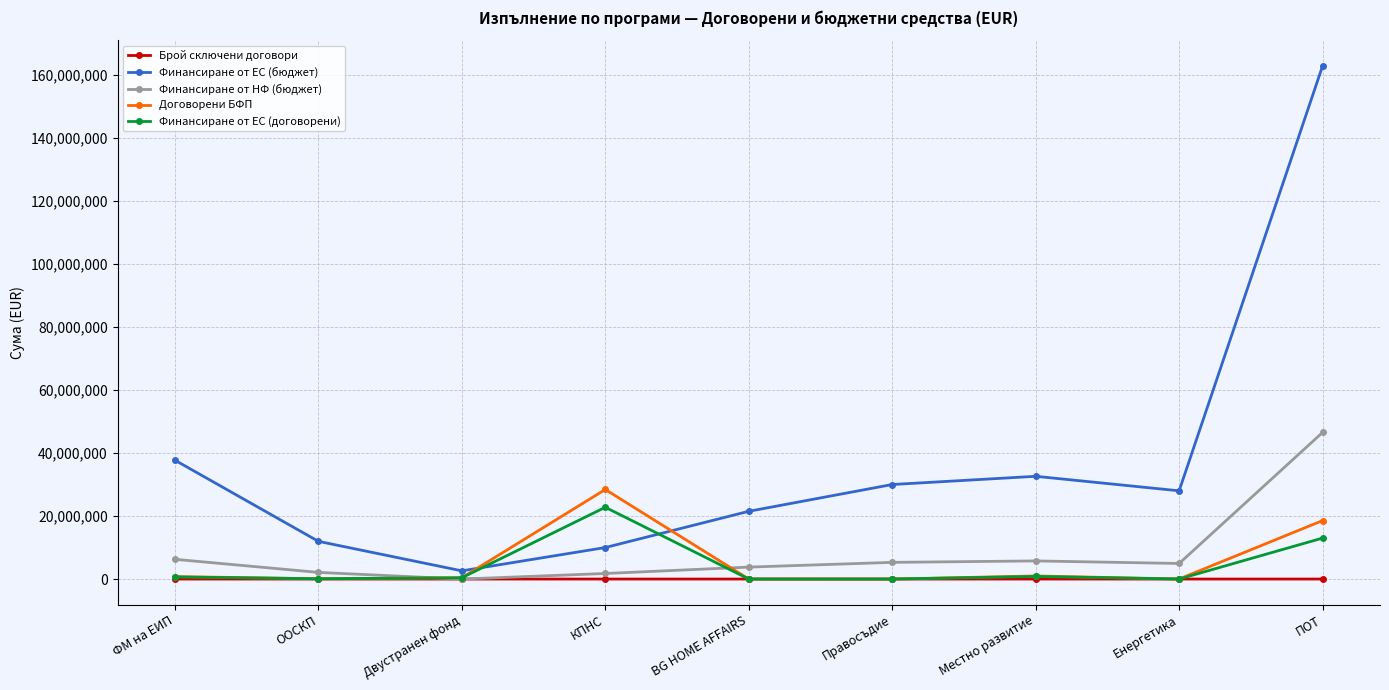

True or false: Договорени БФП has more than 0 points higher than both neighbors.

True